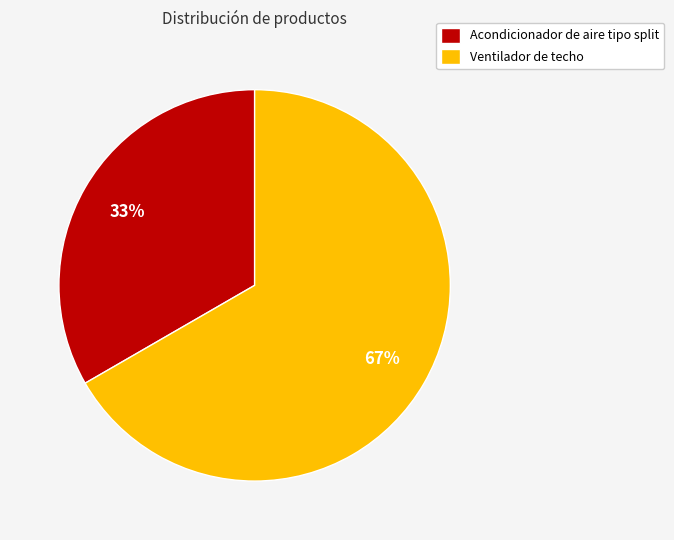

Do Acondicionador de aire tipo split and Ventilador de techo together represent more than half of the pie?

Yes